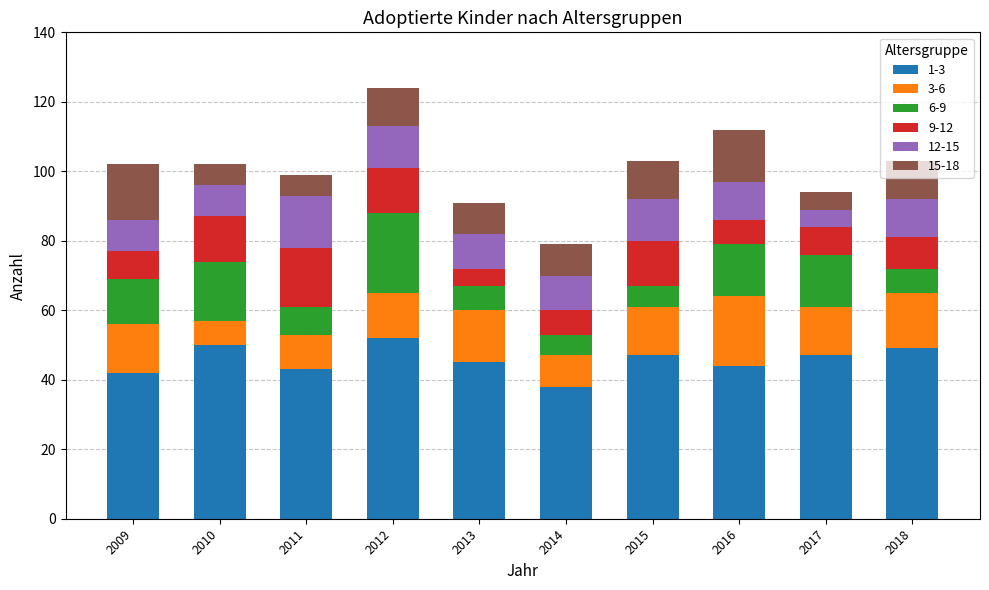

How many data points does each series have?

10